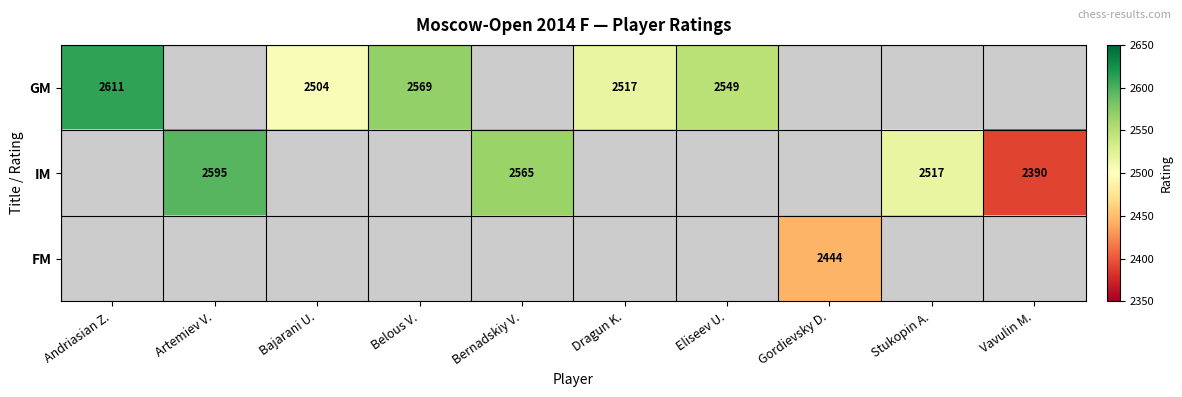

The value of GM at Belous V. is 3706. True or false?

False